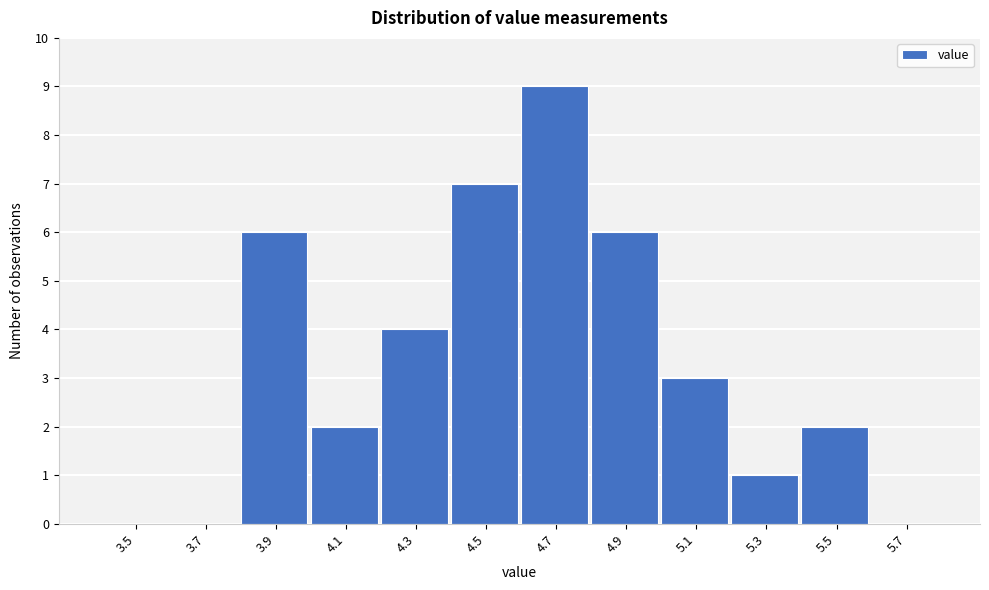

Reading left to right, extract all data points from this chart.

3.5=0	3.7=0	3.9=6	4.1=2	4.3=4	4.5=7	4.7=9	4.9=6	5.1=3	5.3=1	5.5=2	5.7=0